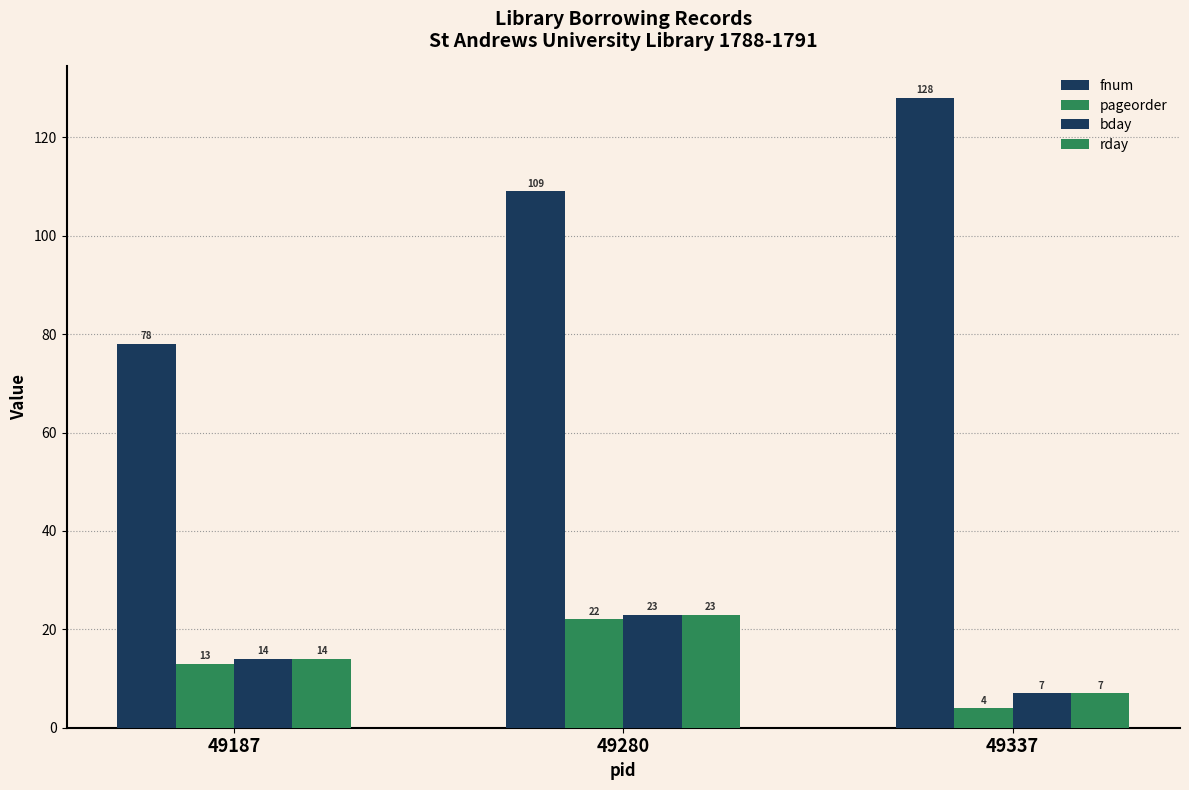

At which category is the sum across all series the highest?

49280